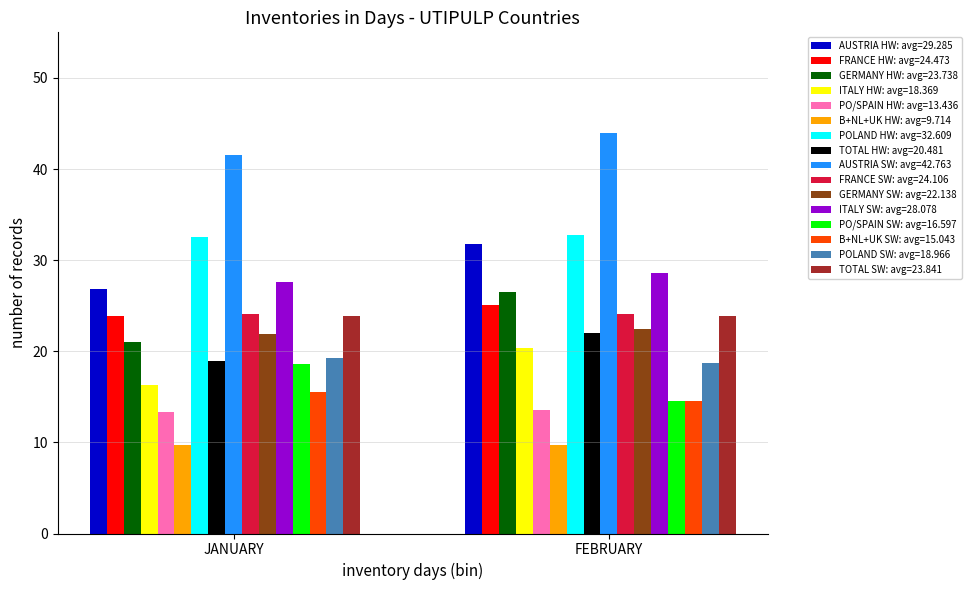

What is the sum of all TOTAL HW: avg=20.481 values?

41.0